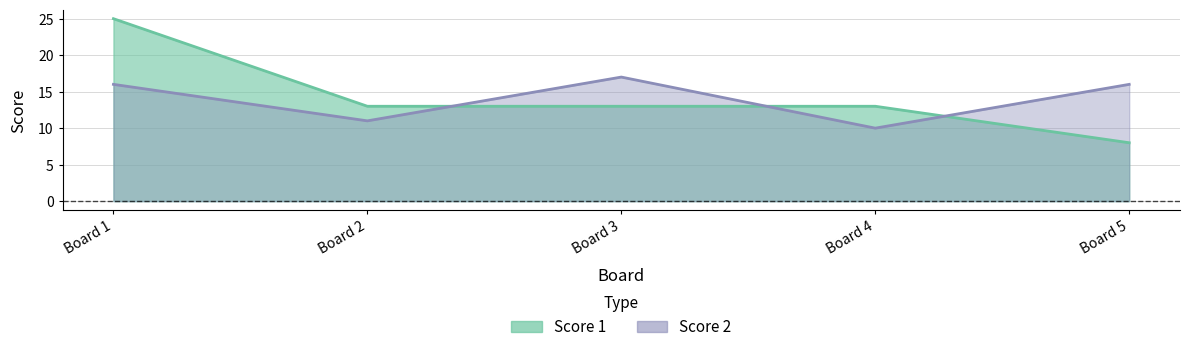

How many lines are shown in the chart?

2